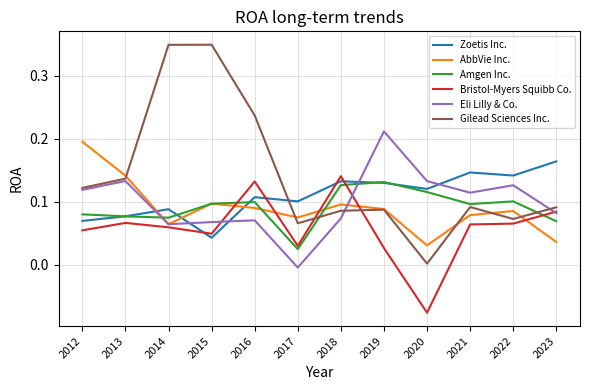

Is the value of Bristol-Myers Squibb Co. at 2013 greater than the value of AbbVie Inc. at 2020?

Yes